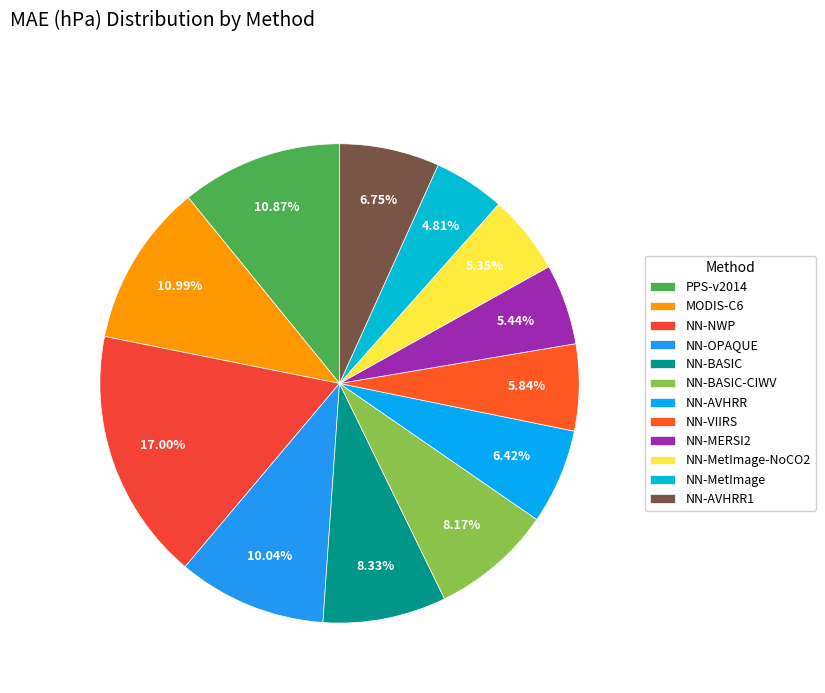

To the nearest percent, what is the difference between the NN-OPAQUE and NN-MERSI2 slice percentages?

5%